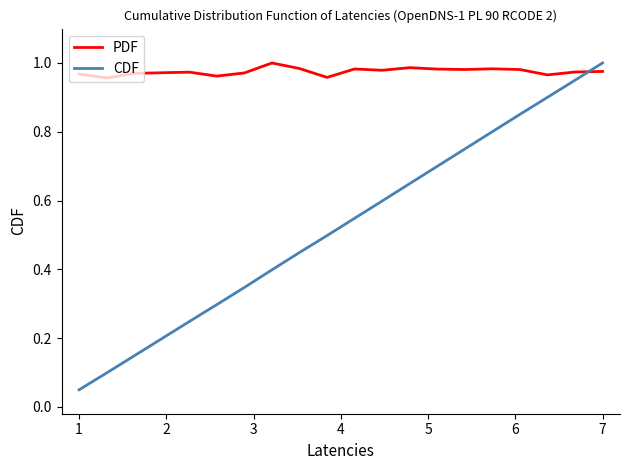

True or false: CDF has more than 0 points higher than both neighbors.

False